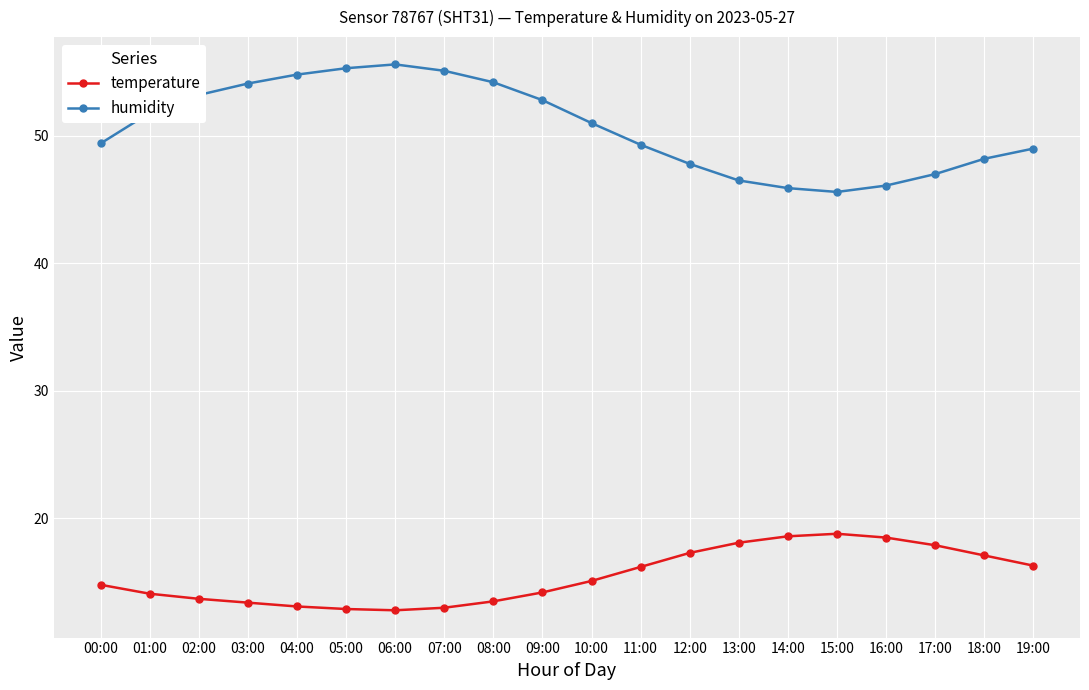

What is the highest value of the temperature series?

18.8